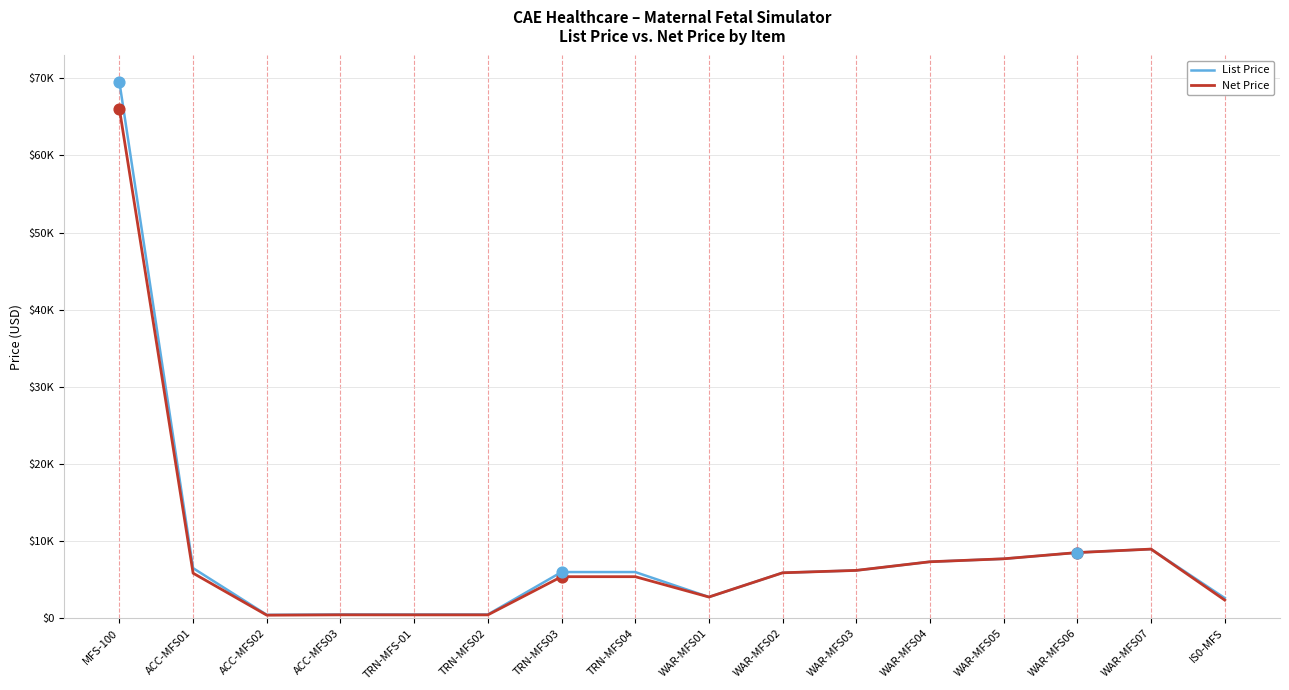

What are all the series names shown in the legend?

List Price, Net Price